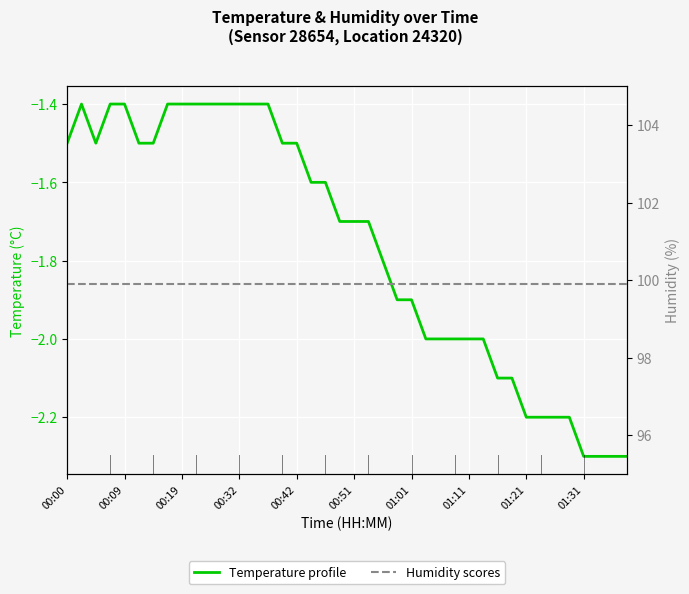

True or false: humidity has a value of 99.9 at 26.

True